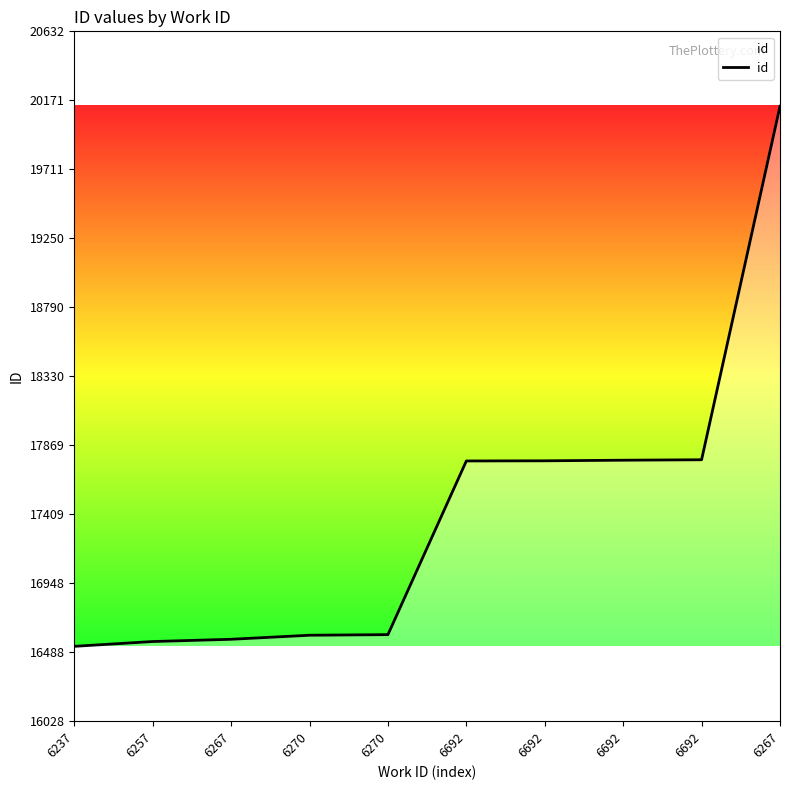

How many lines are shown in the chart?

1